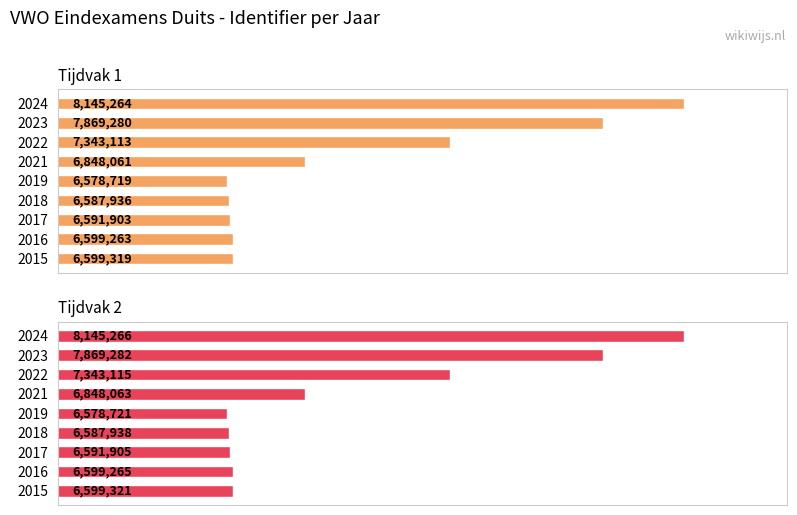

What is the sum of the Tijdvak 1 values at 2018 and 2016?

13187199